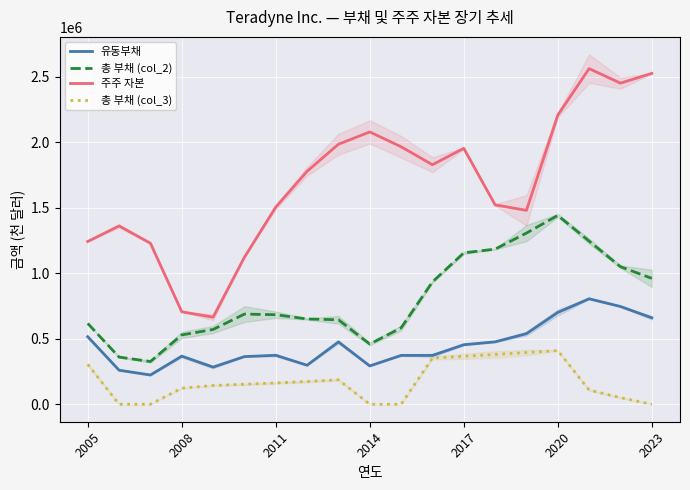

What is the total value across all series at 10?

2921531